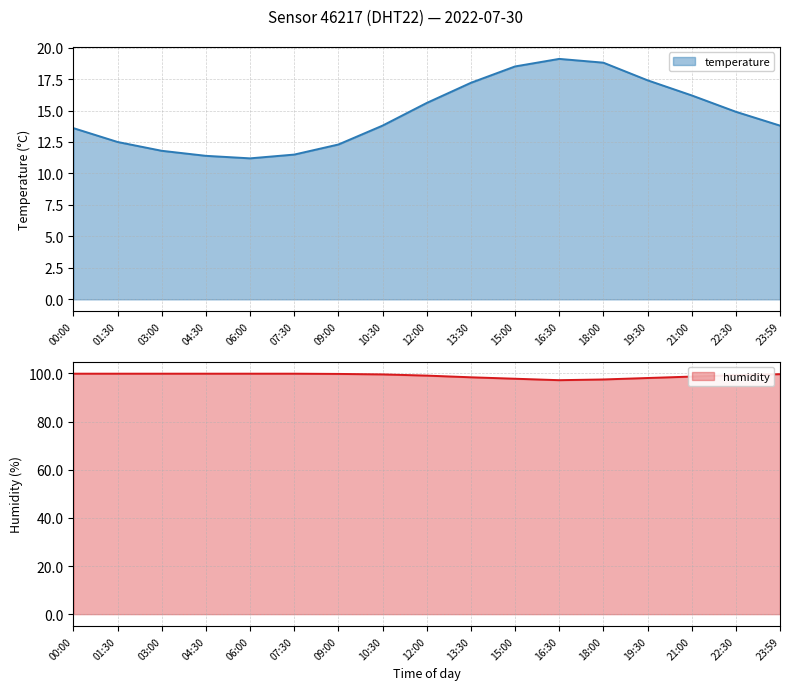

What is the difference between the highest and lowest values at 07:30?

88.4